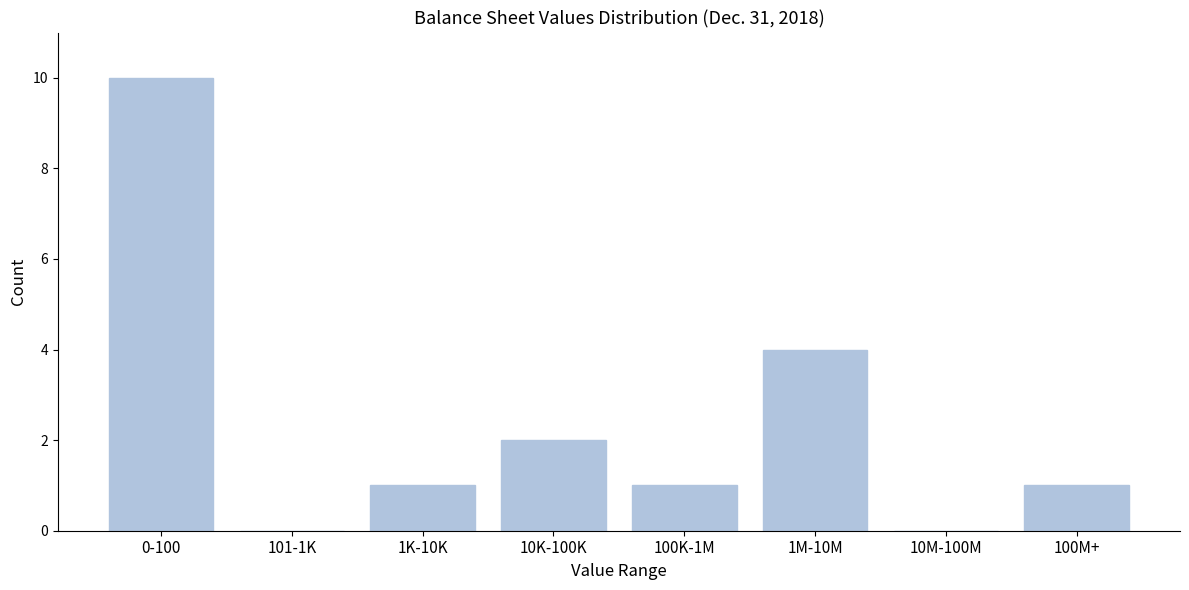

Reading right to left, what are all the values shown in this chart?

100M+=1	10M-100M=0	1M-10M=4	100K-1M=1	10K-100K=2	1K-10K=1	101-1K=0	0-100=10